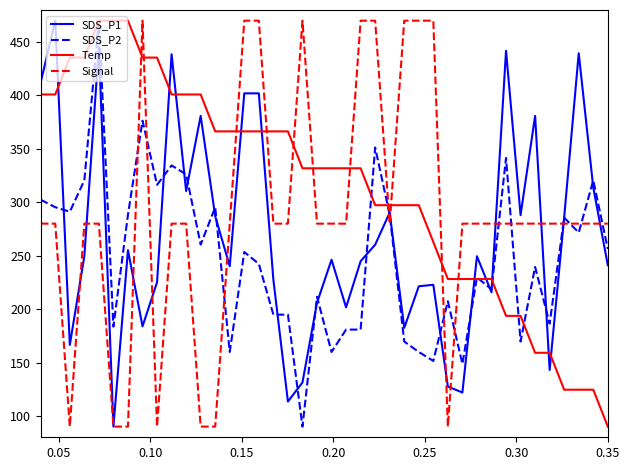

What is the maximum value shown in the chart?

470.0